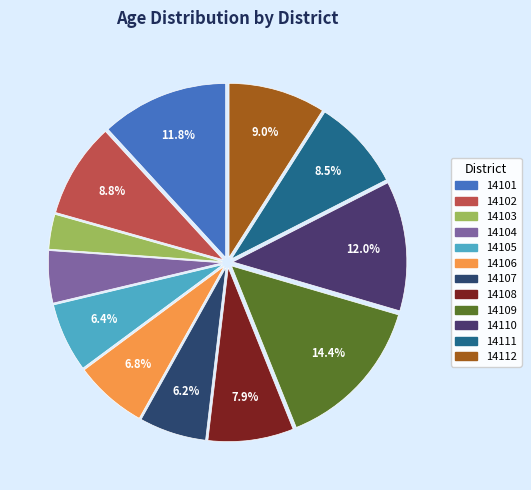

True or false: 14107 accounts for 18% of the total.

False